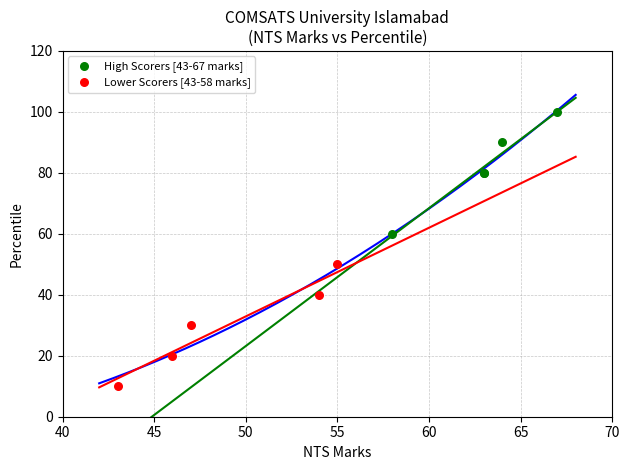

Which series contains the lowest Y value?

Lower Scorers [43-58 marks]